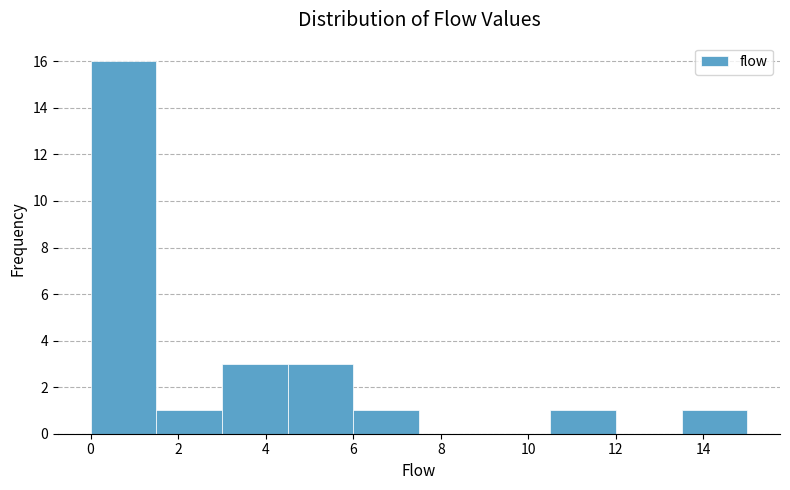

What is the height of the bar covering 6.0 to 7.5 on the x-axis? Neither the bar edges nor the heights are printed on the chart, so give them approximately, as read against the axes.

1